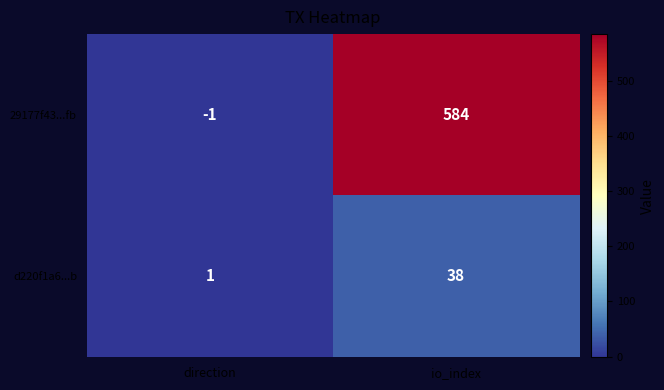

Reading left to right, transcribe all the data shown in this chart.

29177f43...fb: direction=-1	io_index=584
d220f1a6...b: direction=1	io_index=38